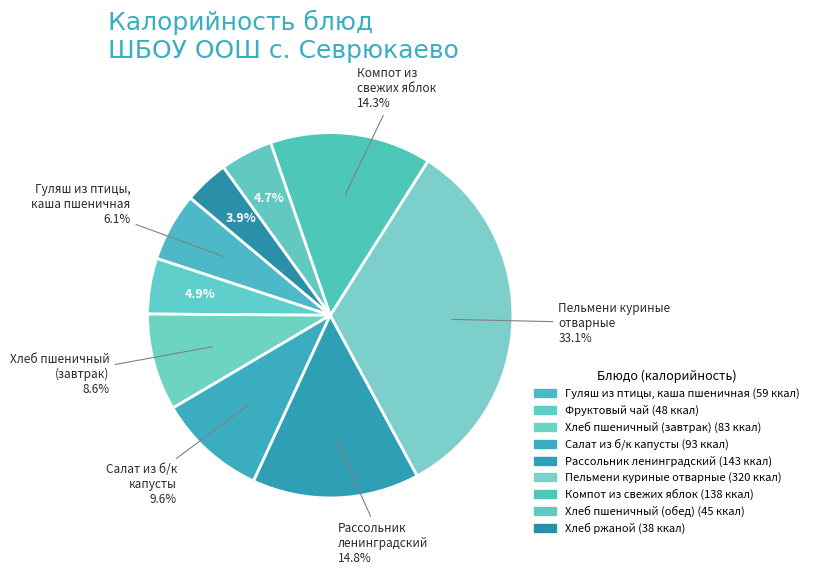

Count the number of slices in the pie.

9